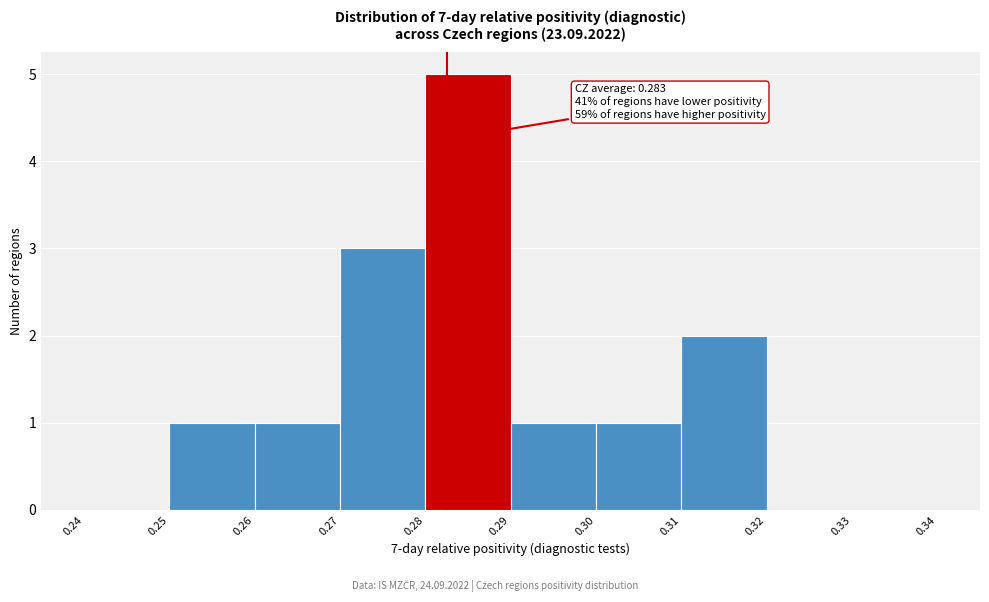

Over which range of the x-axis is the bar tallest?

0.28 to 0.29